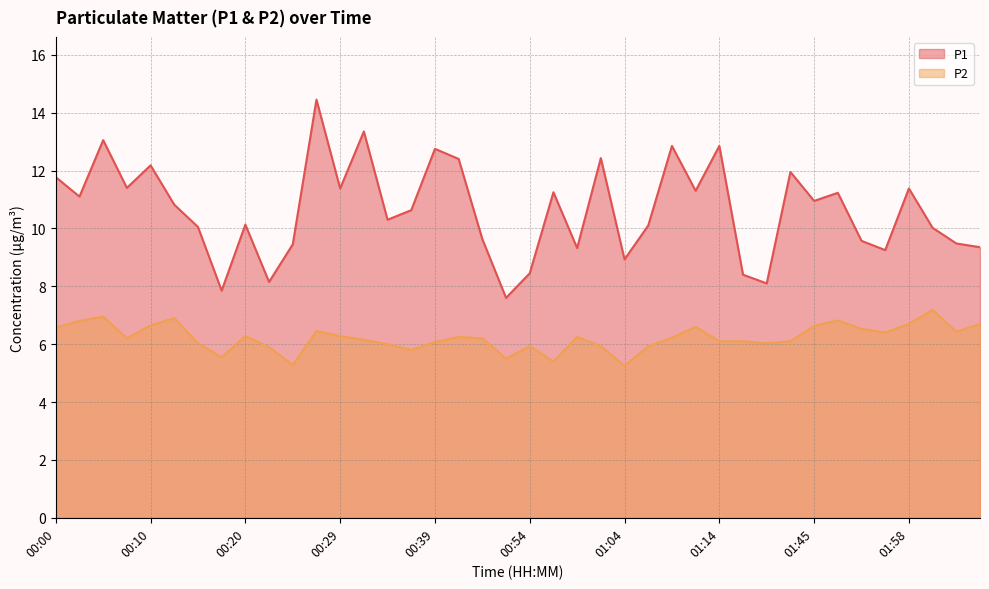

Reading left to right, transcribe all the data shown in this chart.

P1: 11.8	11.1	13.1	11.4	12.2	10.8	10.1	7.8	10.1	8.2	9.4	14.4	11.4	13.3	10.3	10.6	12.8	12.4	9.6	7.6	8.4	11.2	9.3	12.4	8.9	10.1	12.8	11.3	12.8	8.4	8.1	11.9	10.9	11.2	9.6	9.2	11.4	10.0	9.5	9.3
P2: 6.6	6.8	7.0	6.2	6.7	6.9	6.0	5.5	6.3	5.9	5.3	6.5	6.3	6.2	6.0	5.8	6.1	6.2	6.2	5.5	5.9	5.4	6.2	5.9	5.2	5.9	6.2	6.6	6.1	6.1	6.0	6.1	6.6	6.8	6.5	6.4	6.7	7.2	6.4	6.7